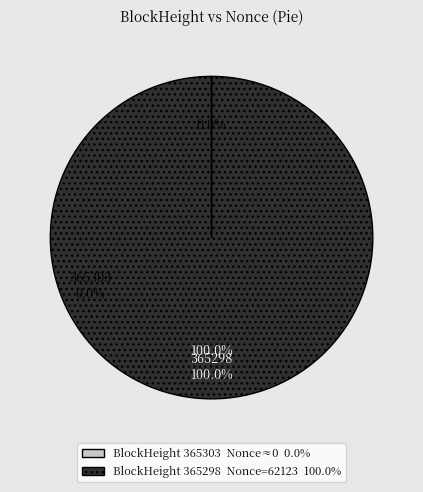

Does any single category account for the majority?

Yes